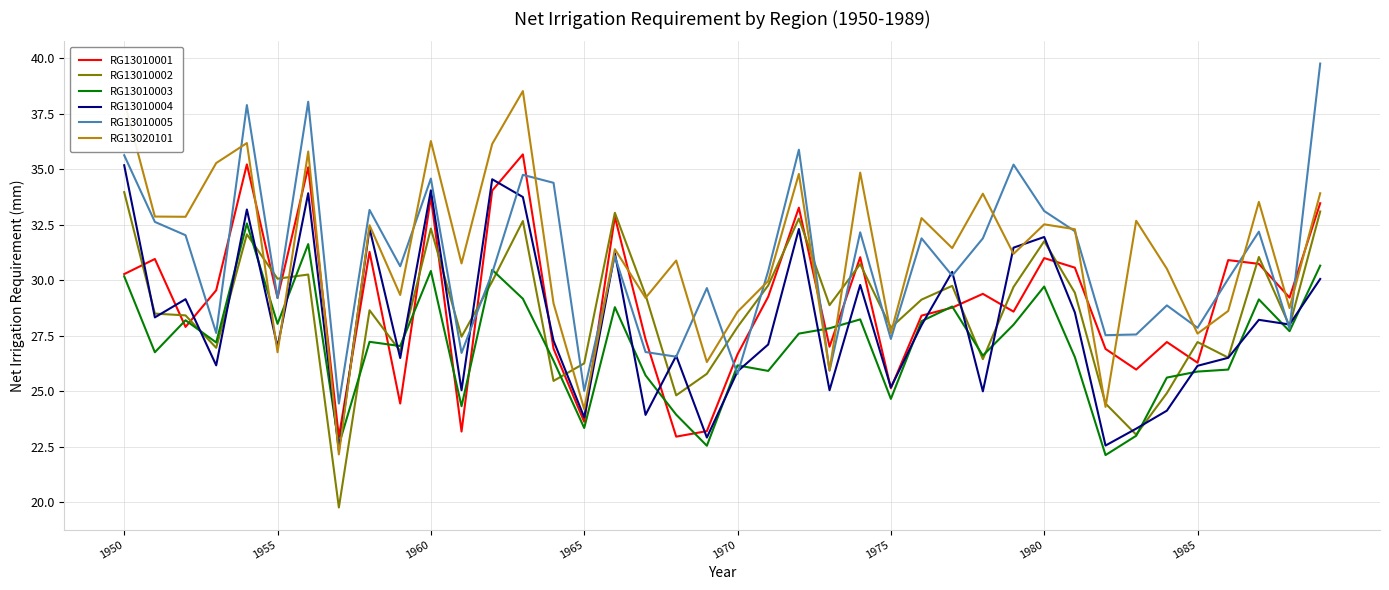

What is the lowest value of the RG13010003 series?

22.1